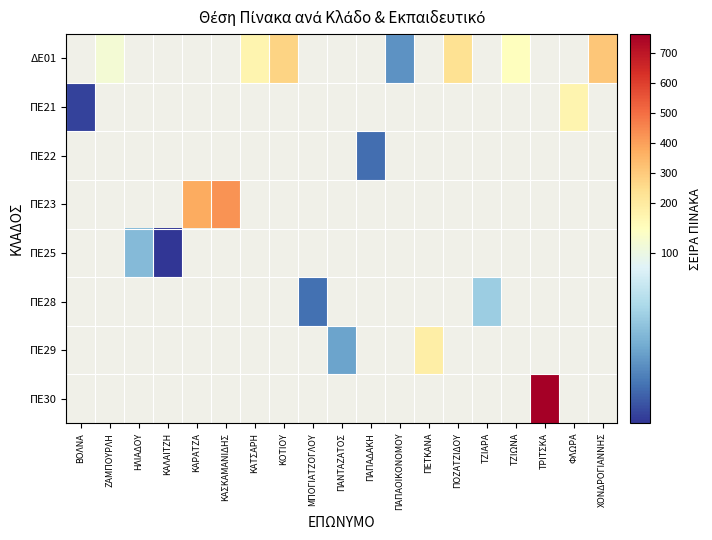

Count the number of data series in this chart.

8